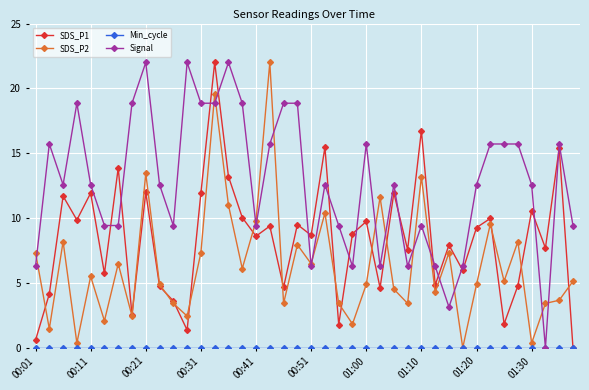

What is the highest value of the SDS_P1 series?

22.0